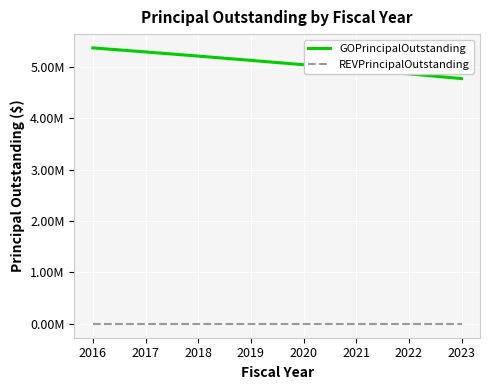

Between 2019 and 2020, which series saw the biggest shift?

GOPrincipalOutstanding